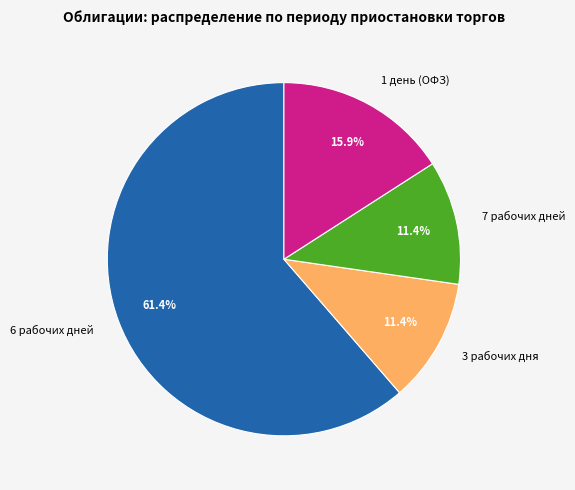

To the nearest percent, what is the average slice percentage?

25%